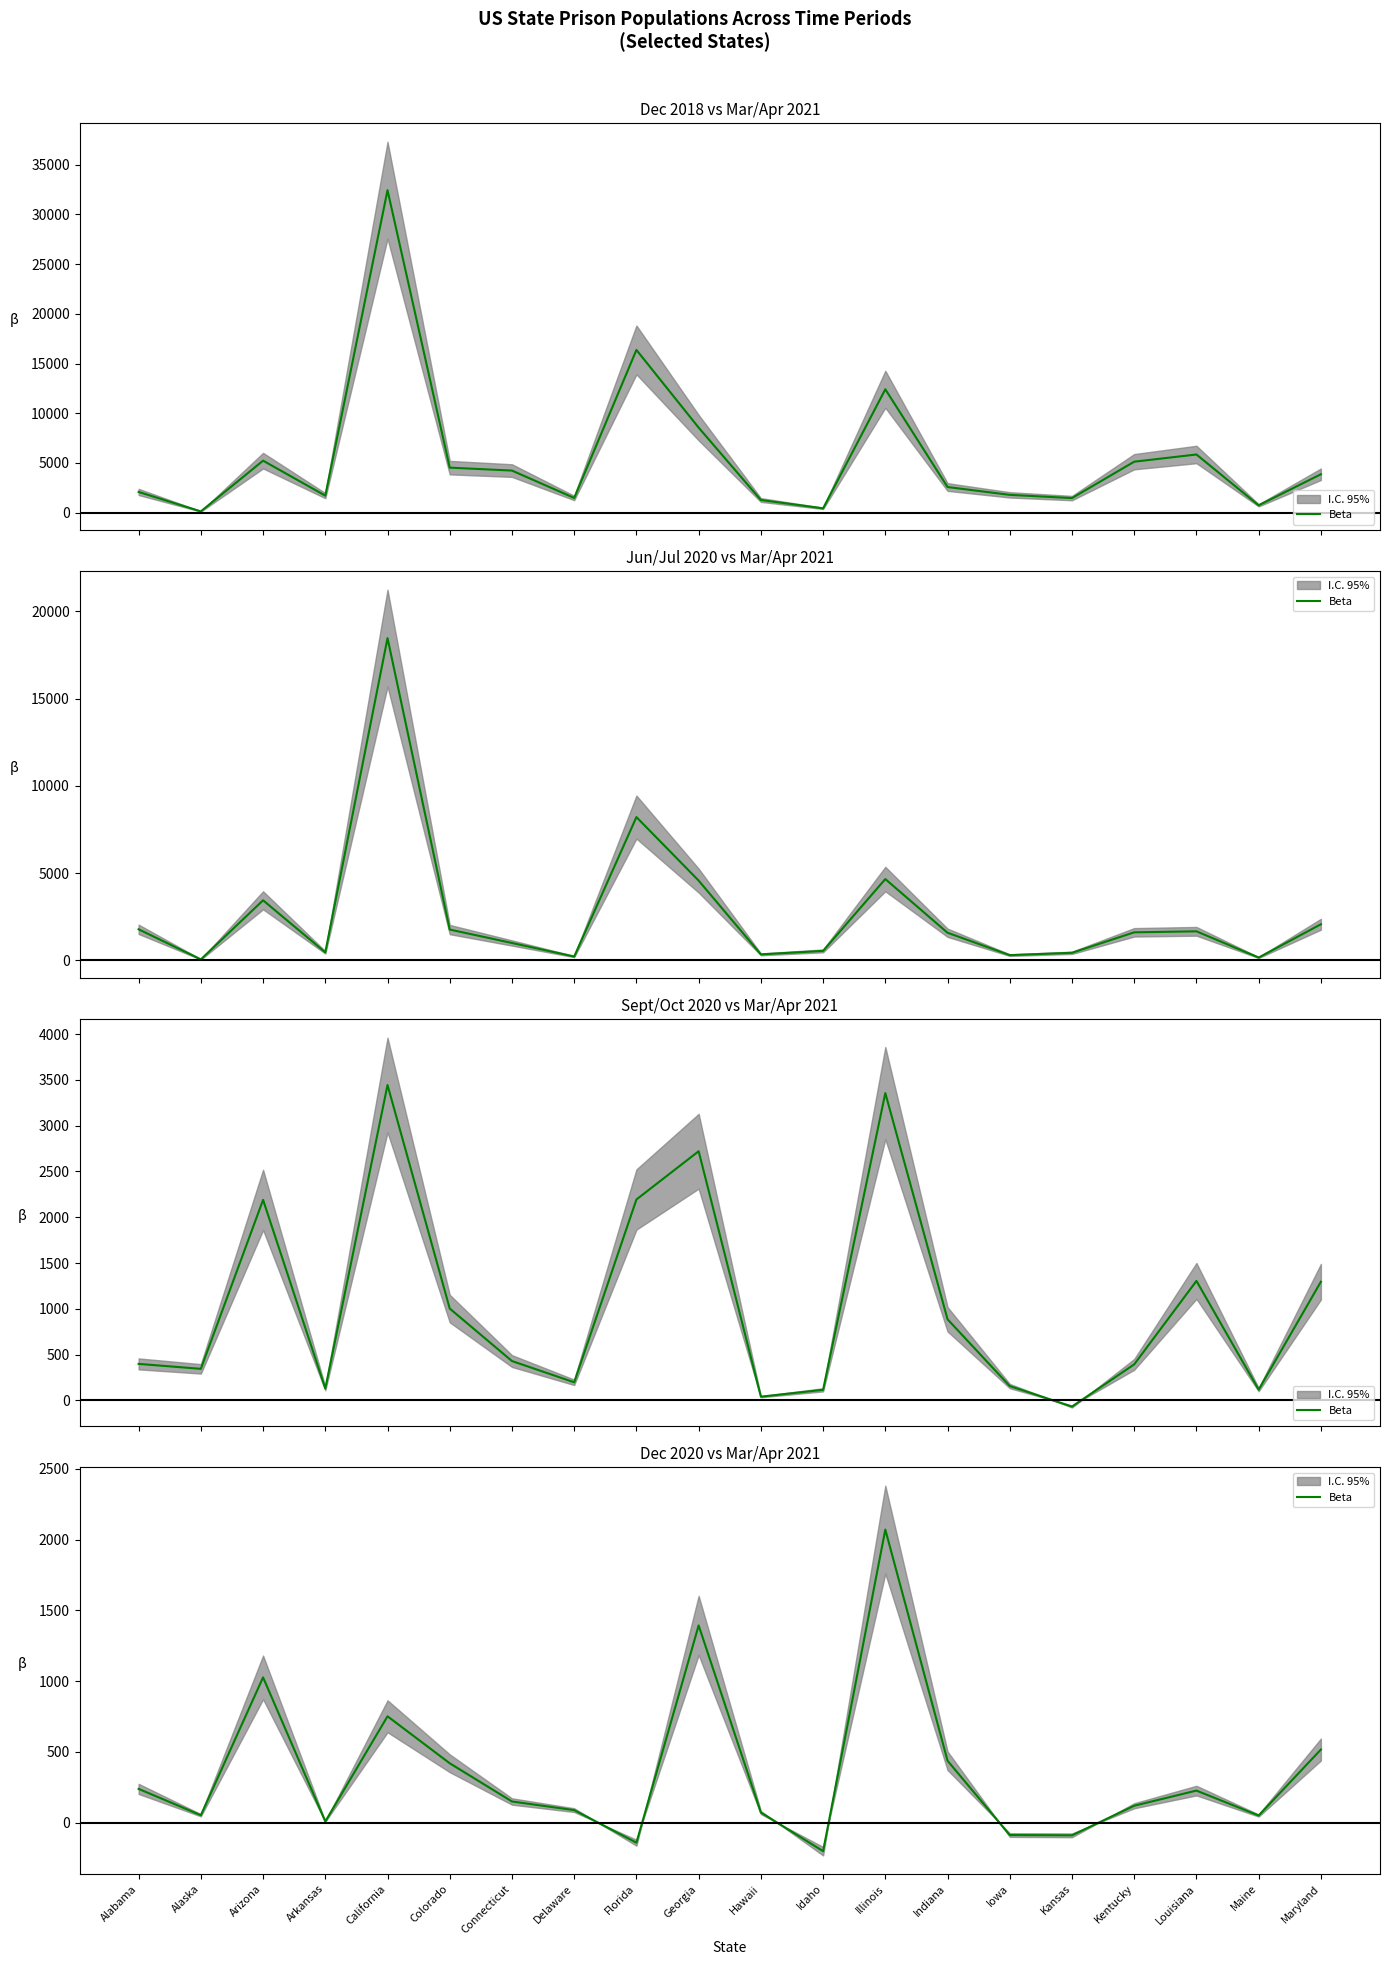

Where does the data first go above 150?

Alabama